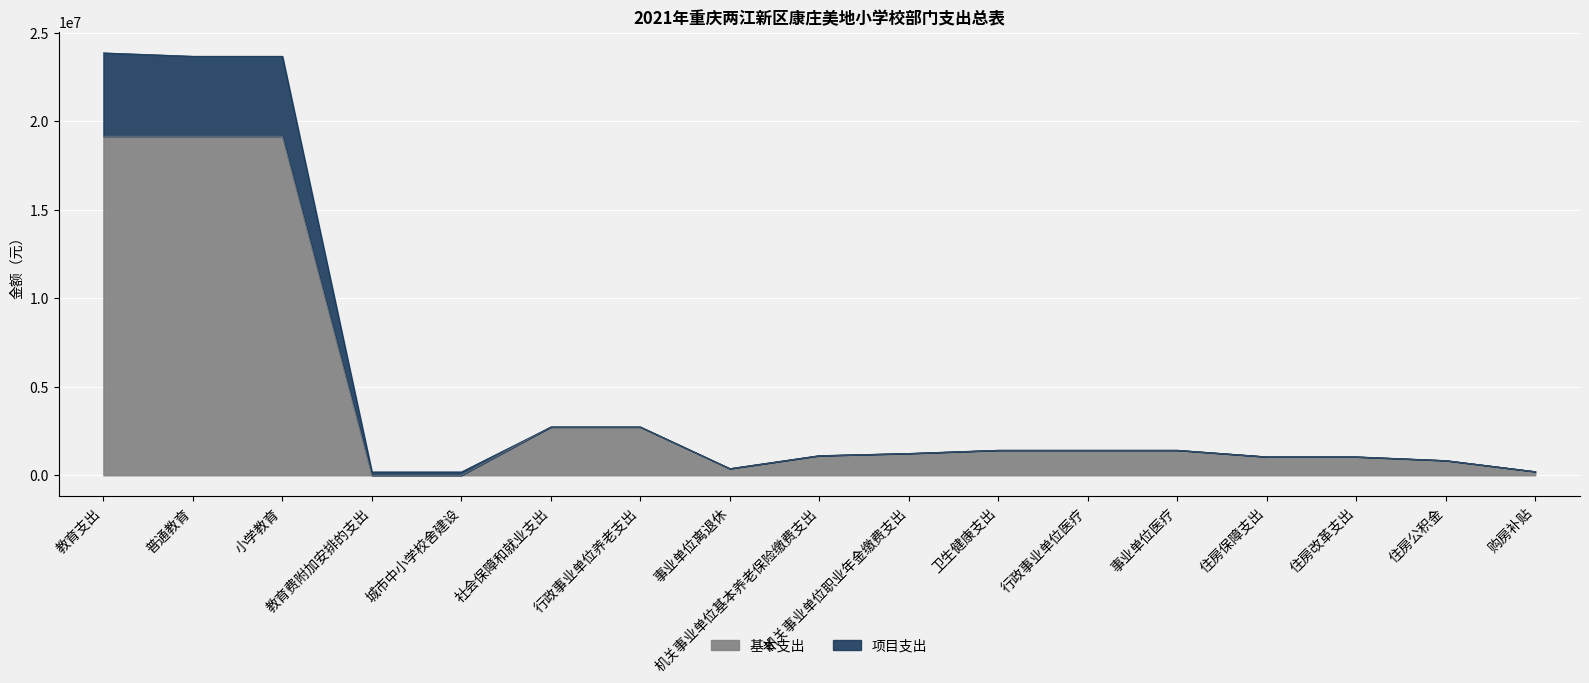

What are all the series names shown in the legend?

基本支出, 项目支出